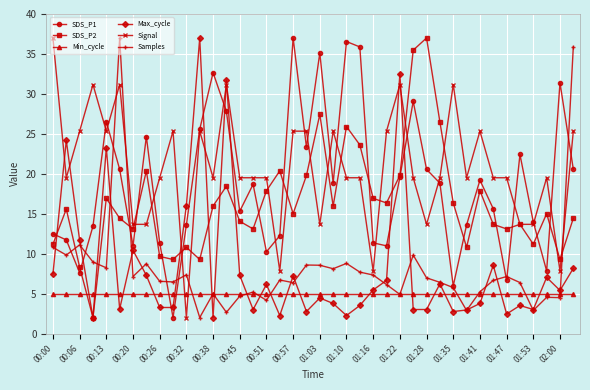

True or false: Max_cycle has more than 2 interior local peaks.

True